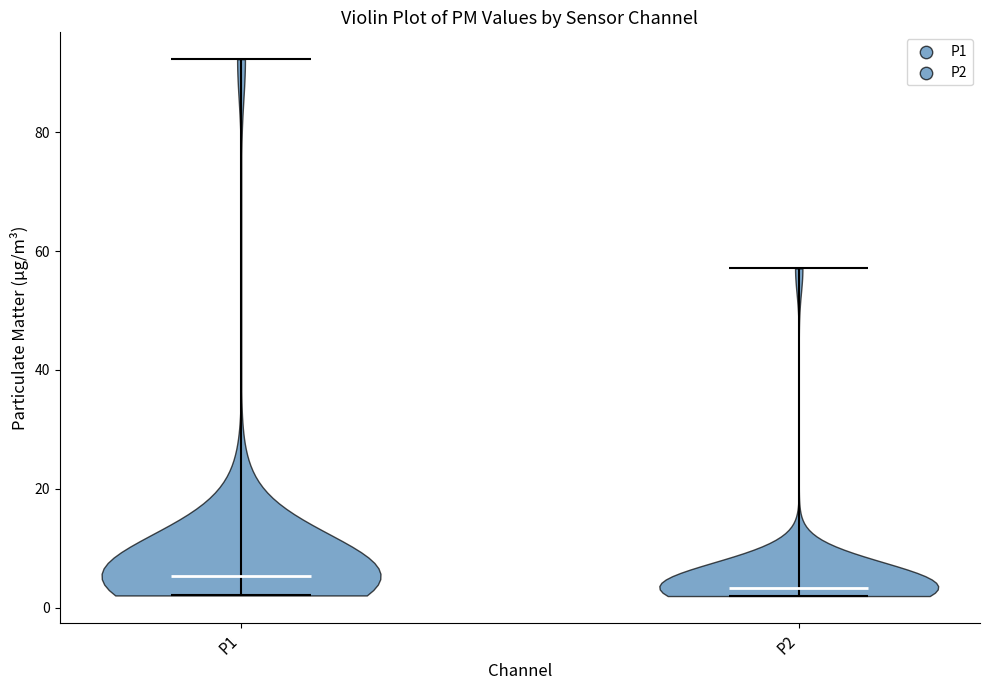

What is the highest point the violin for P1 reaches on the y-axis? The values are not printed on the chart, so give them approximately, as read against the axis.

92